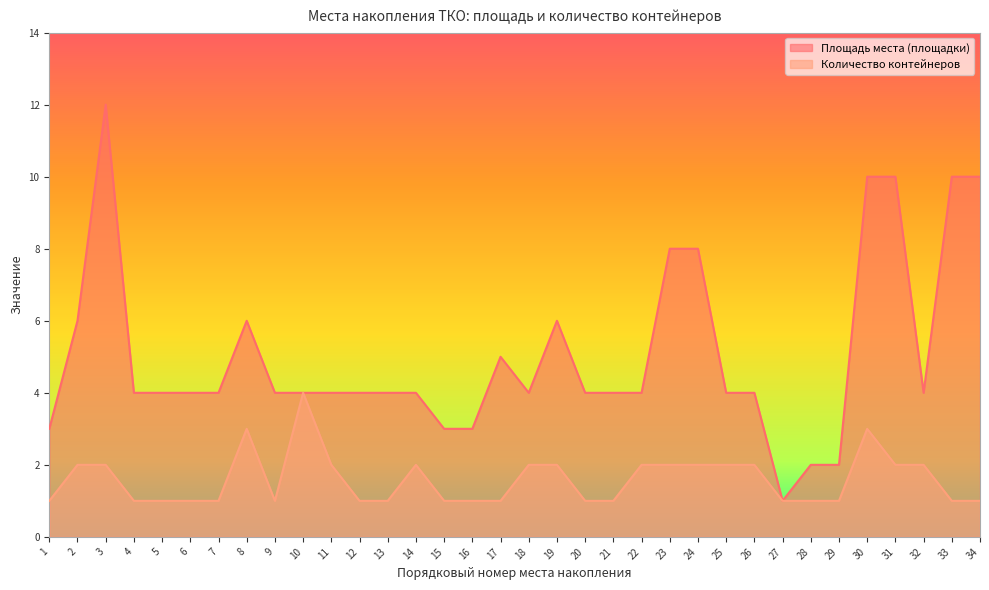

The Площадь места series shows 4 at 20. True or false?

True